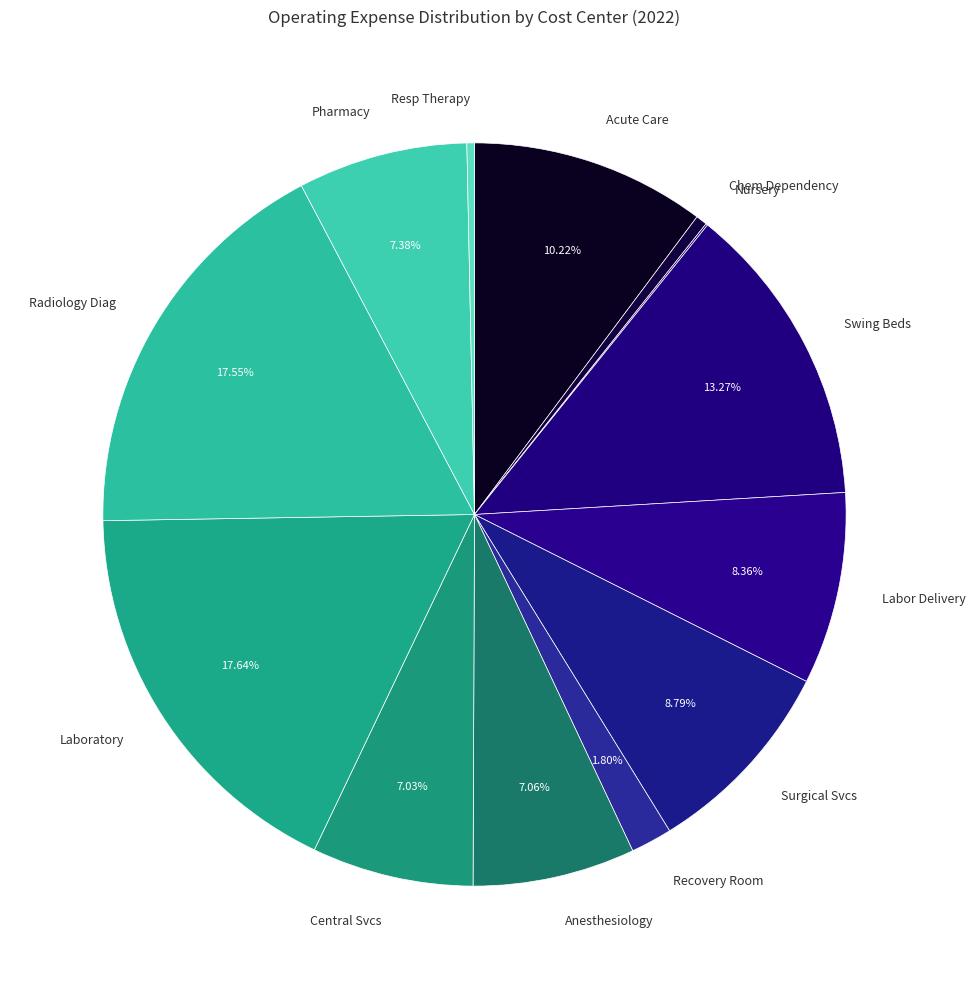

Which has a higher value, Labor Delivery or Chem Dependency?

Labor Delivery